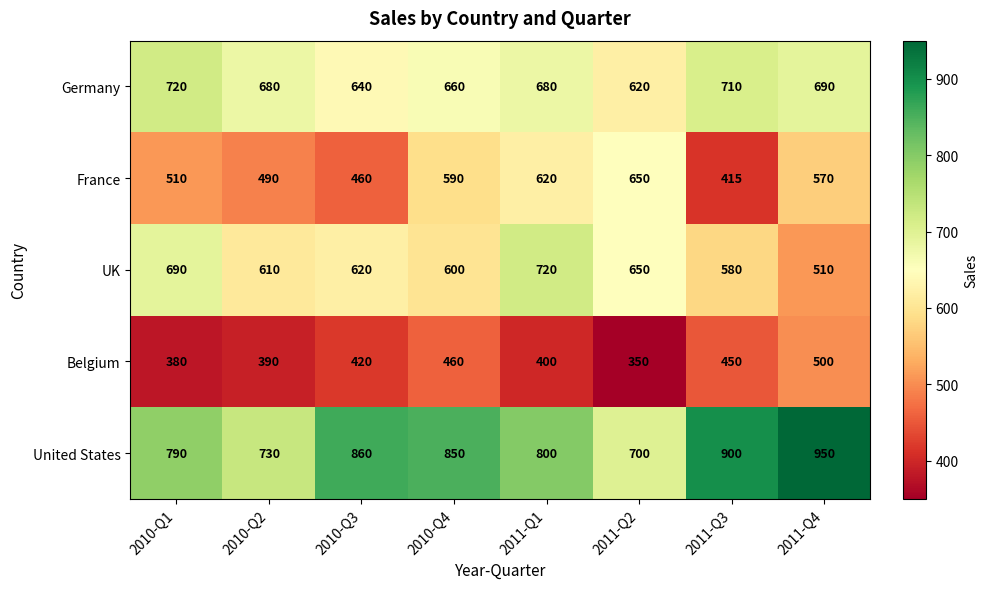

What is the minimum value shown in the chart?

350